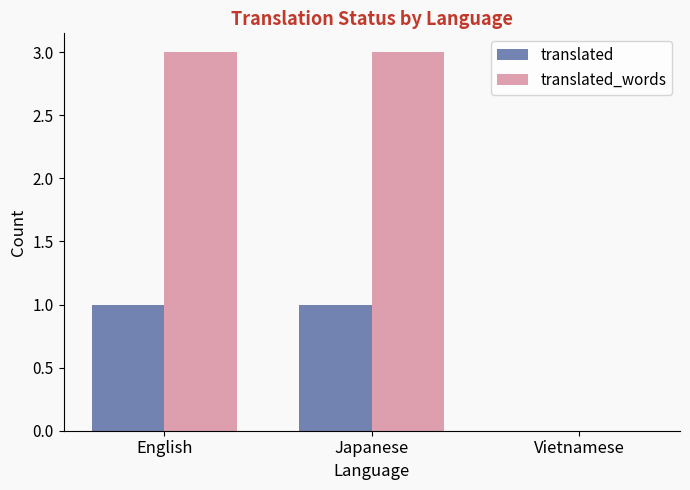

Does the chart contain stacked bars?

No